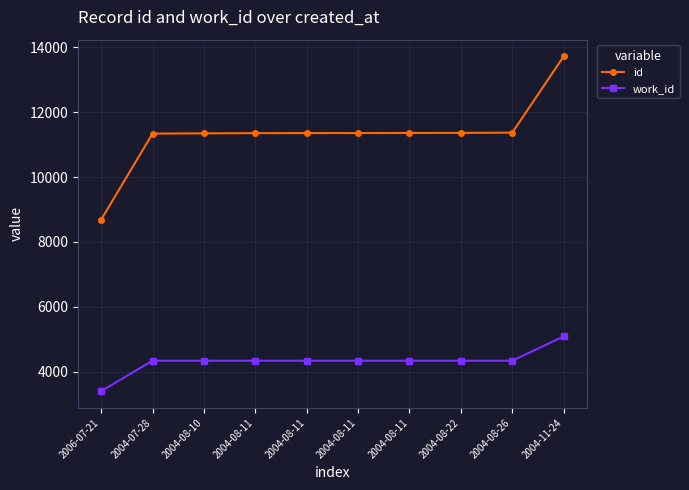

True or false: work_id has a value of 7174 at 2004-08-26.

False